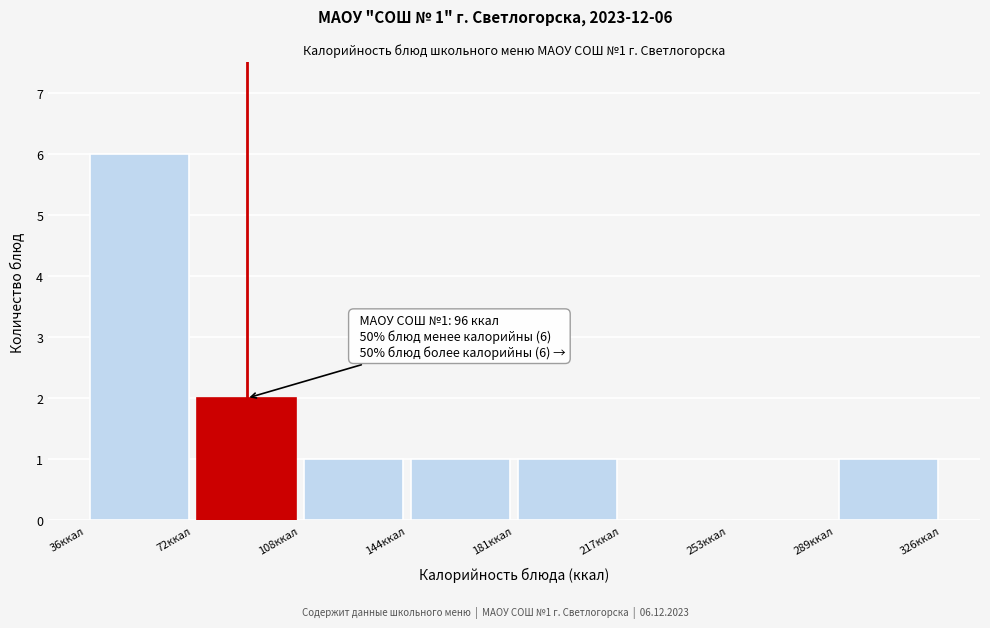

Which range on the x-axis has the tallest bar?

35 to 70